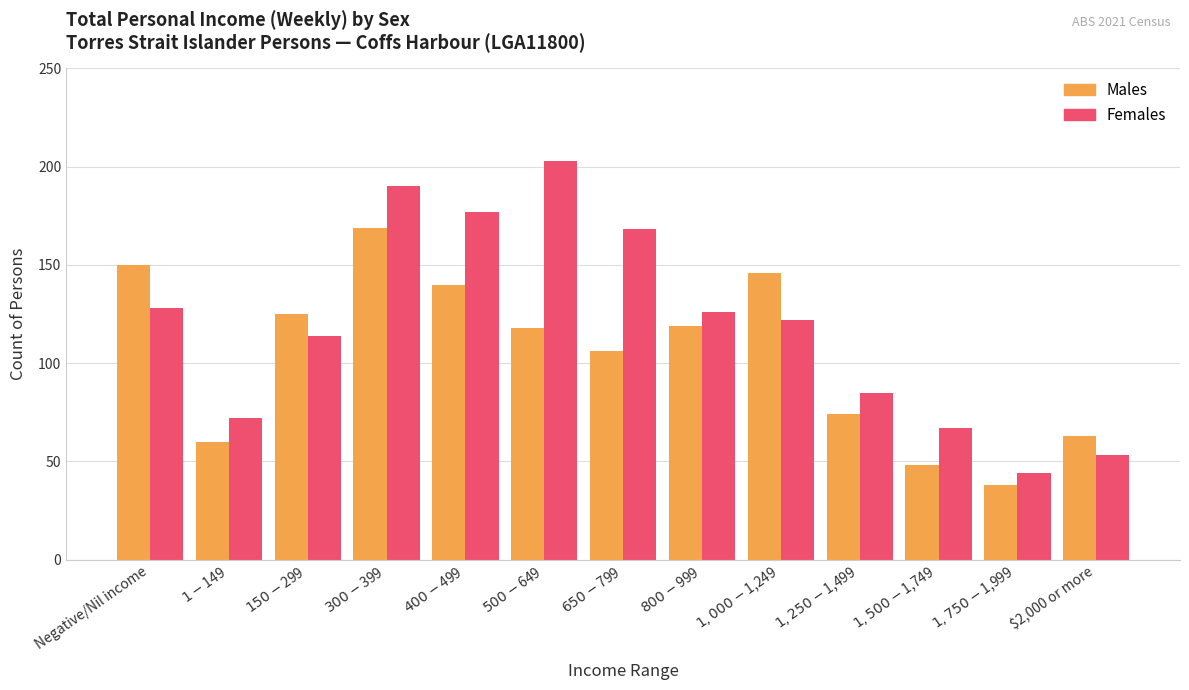

How many values in the Males series are below 118?

6